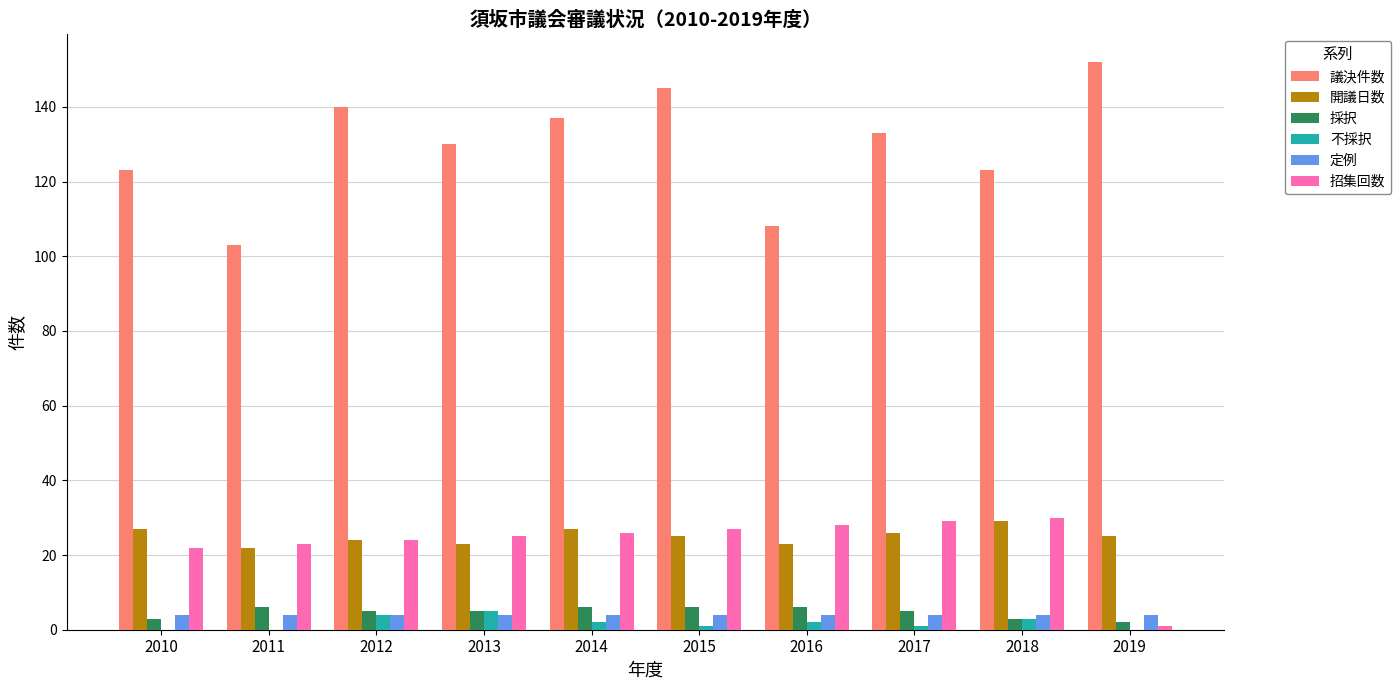

What is the spread (max minus min) of values at 2017?

132